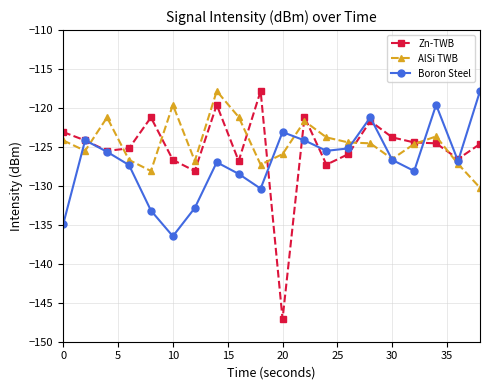

What is the maximum value shown in the chart?

-117.8